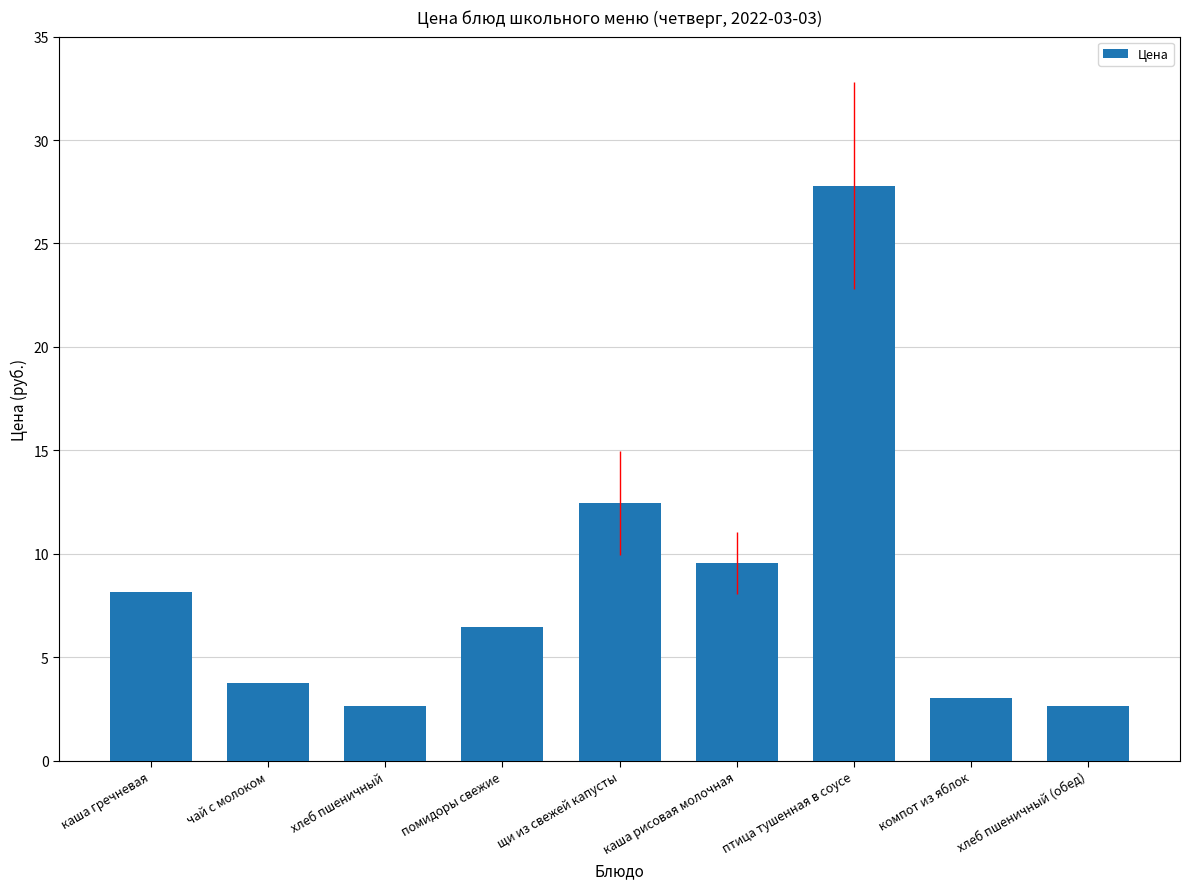

What is the maximum value shown in the chart?

27.8